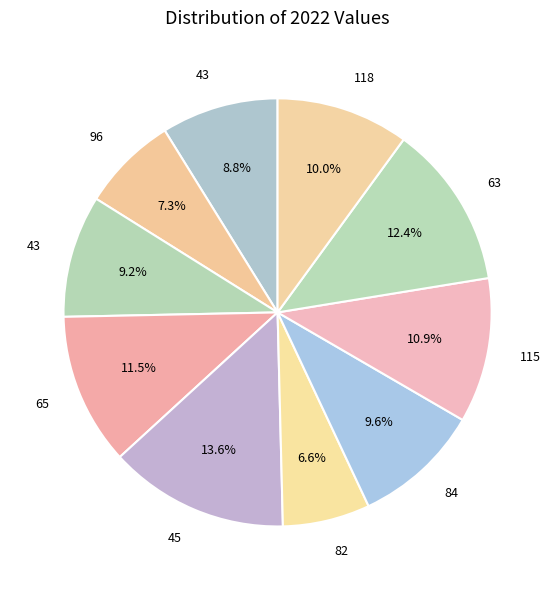

Which category has the biggest portion of the pie?

45